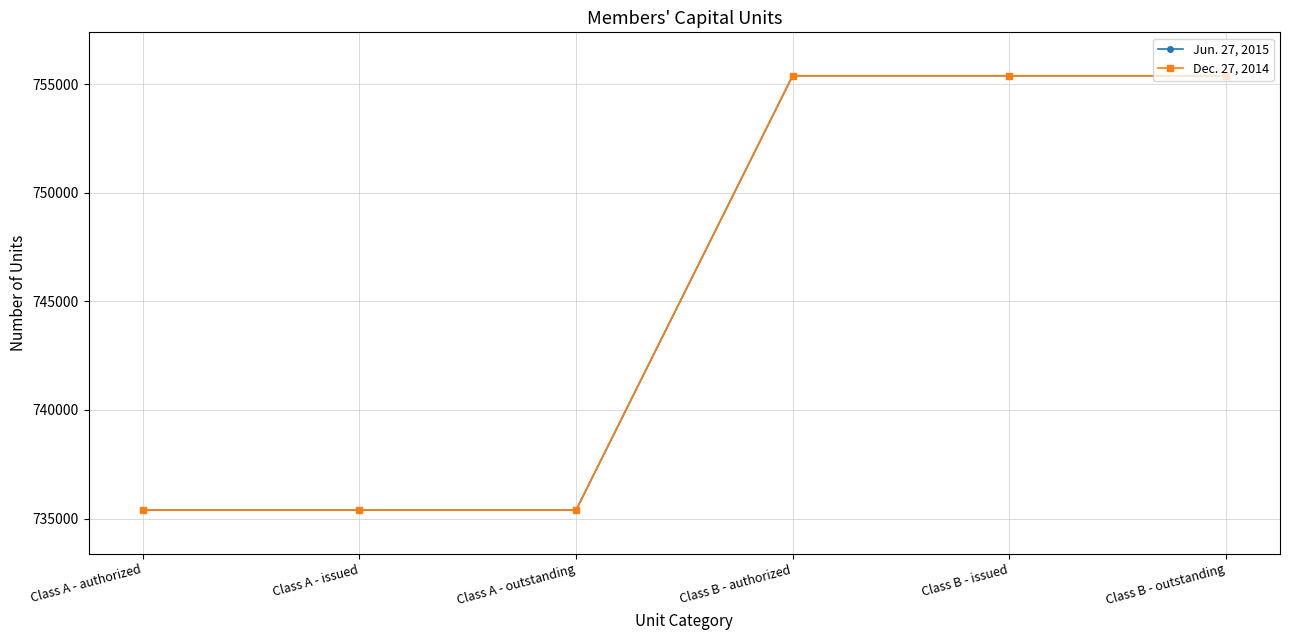

What position from the right is Class B - outstanding?

1